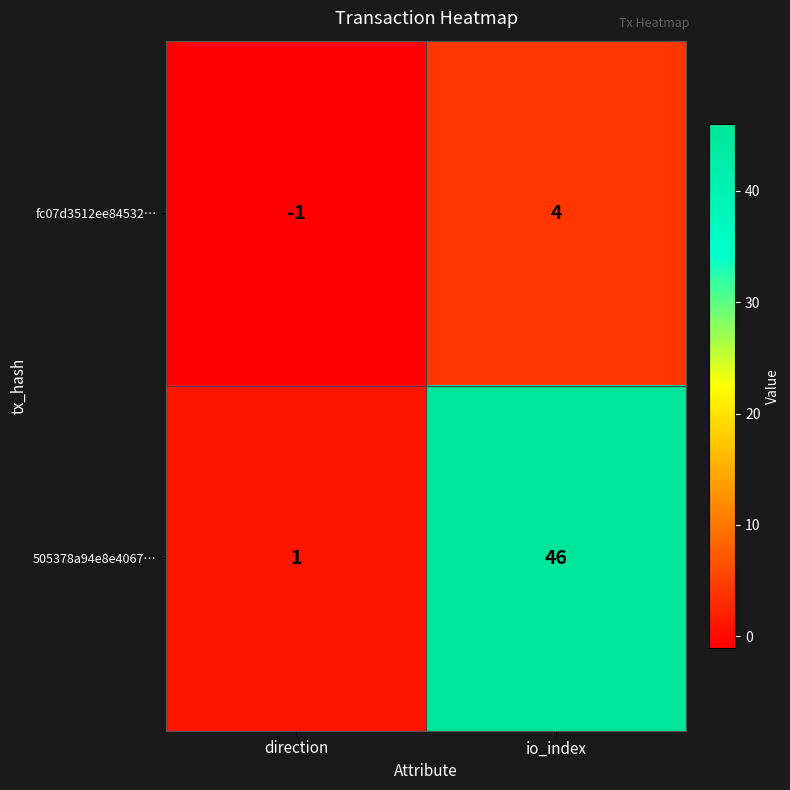

The value of 505378a94e8e4067… at io_index is 30. True or false?

False